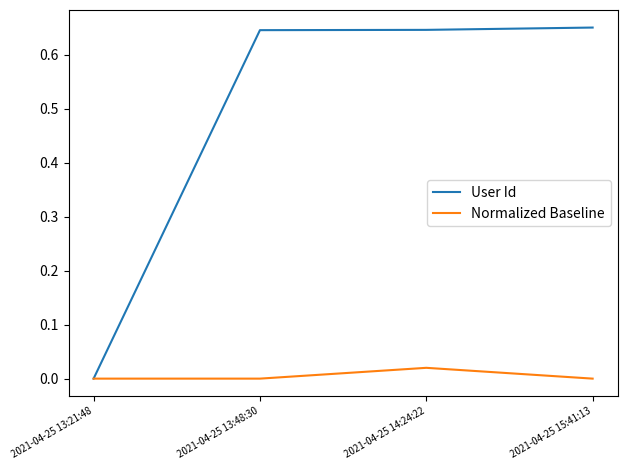

What position from the right is 2021-04-25 13:48:30?

3